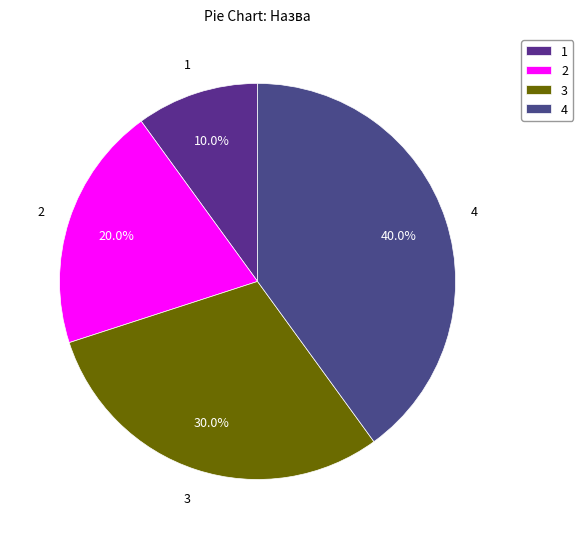

Does 1 represent more than half of the total?

No